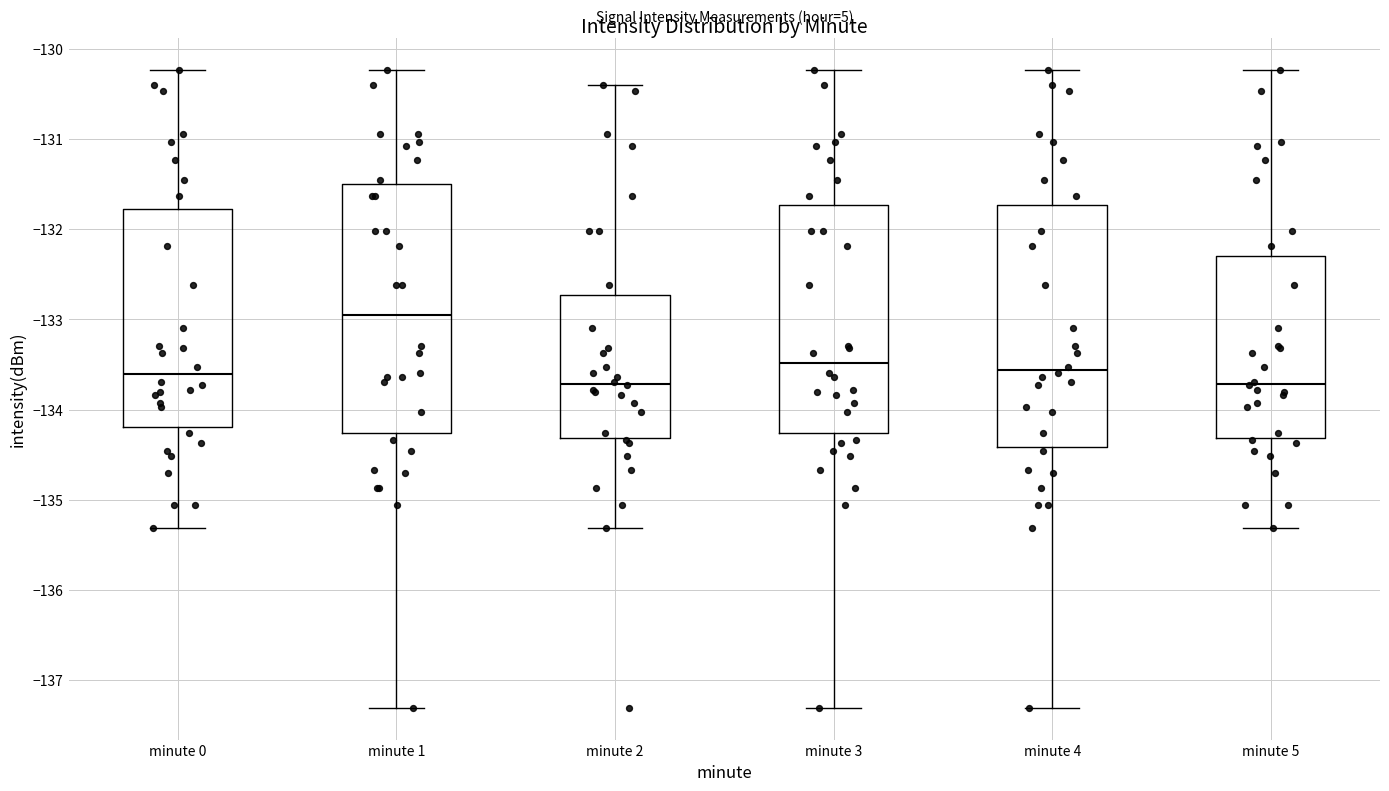

Which box has the highest median line?

minute 1